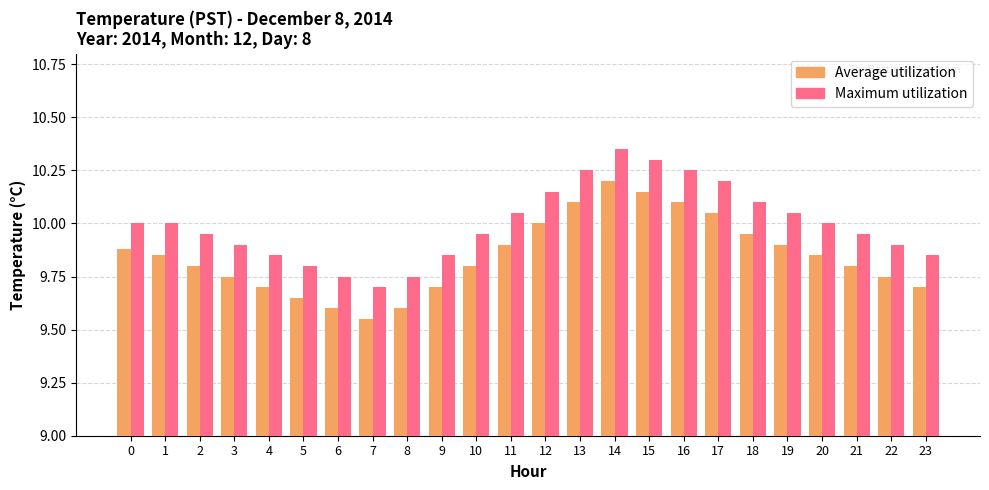

Rank the series at 15 from highest to lowest value.

Maximum utilization, Average utilization